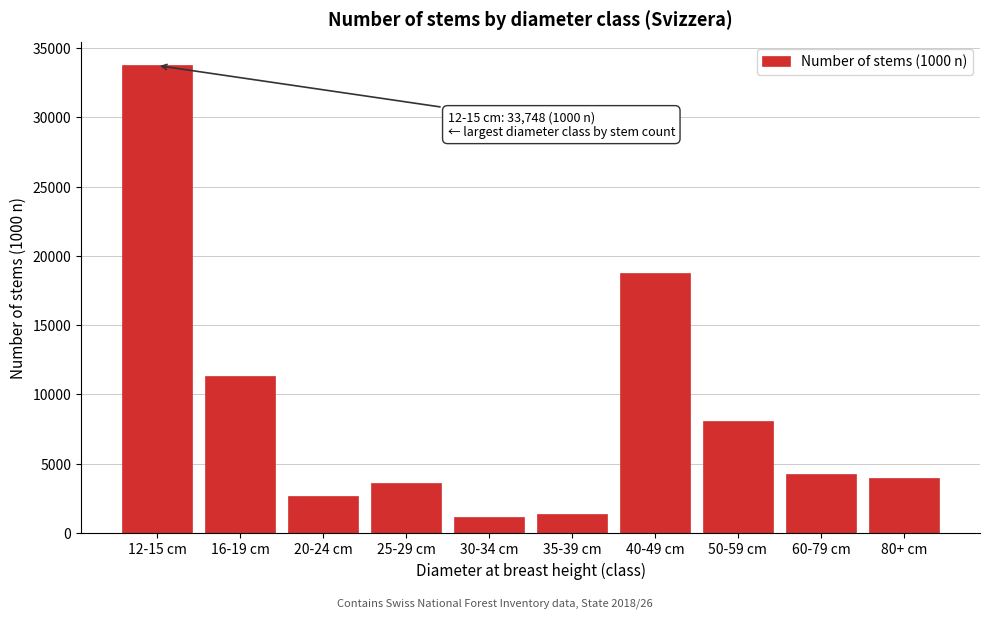

Reading left to right, extract all data points from this chart.

12-15 cm=33748	16-19 cm=11315	20-24 cm=2642	25-29 cm=3610	30-34 cm=1189	35-39 cm=1357	40-49 cm=18804	50-59 cm=8062	60-79 cm=4285	80+ cm=3994